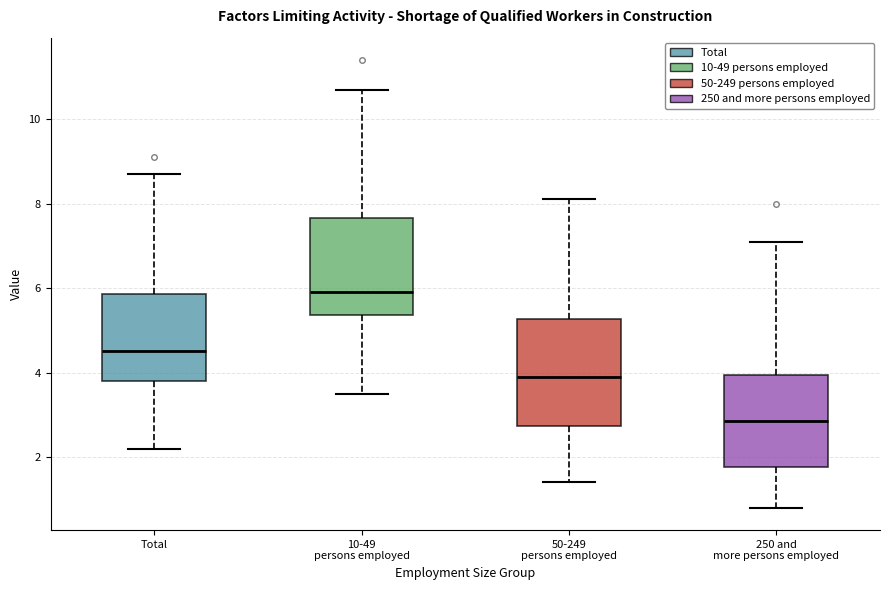

Reading left to right, transcribe this box plot: for each box, give where its median line is, the range the box spans, and where its two whiskers end, as read against the y-axis. The values are not printed on the chart, so give them approximately, as read against the axis.

Total: median 4.6, box 3.8 to 5.8, whiskers 2.2 to 8.8
10-49 persons employed: median 6.0, box 5.4 to 7.6, whiskers 3.6 to 10.8
50-249 persons employed: median 4.0, box 2.8 to 5.2, whiskers 1.4 to 8.2
250 and more persons employed: median 2.8, box 1.8 to 4.0, whiskers 0.8 to 7.2